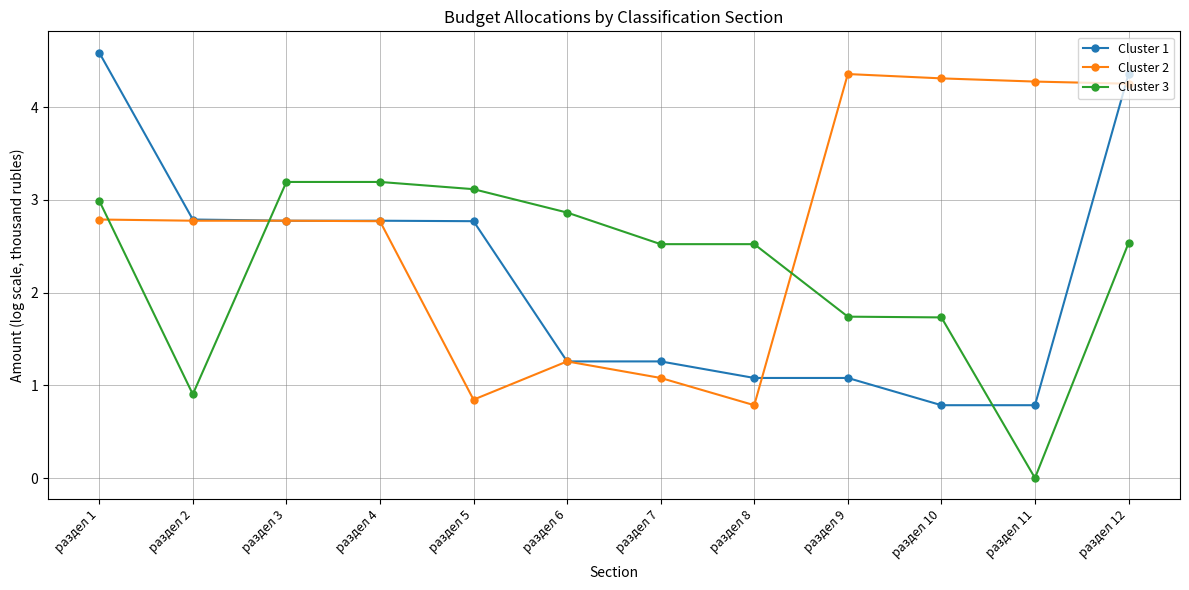

What is the spread (max minus min) of values at раздел 9?

3.3